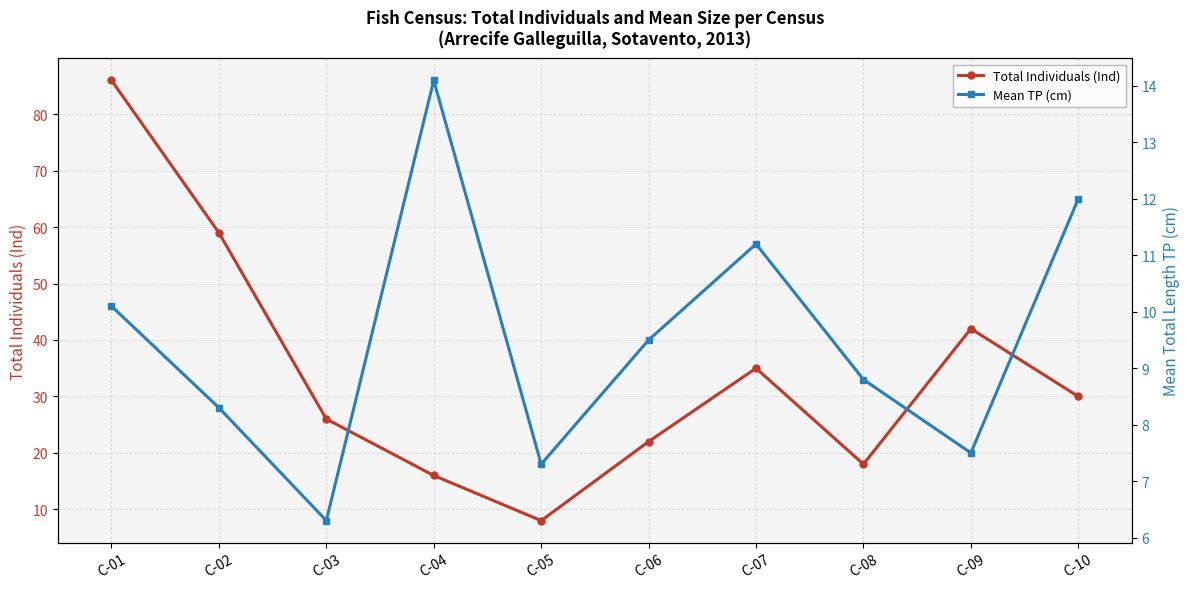

True or false: Total Individuals (Ind) and Mean TP (cm) cross at least once.

False